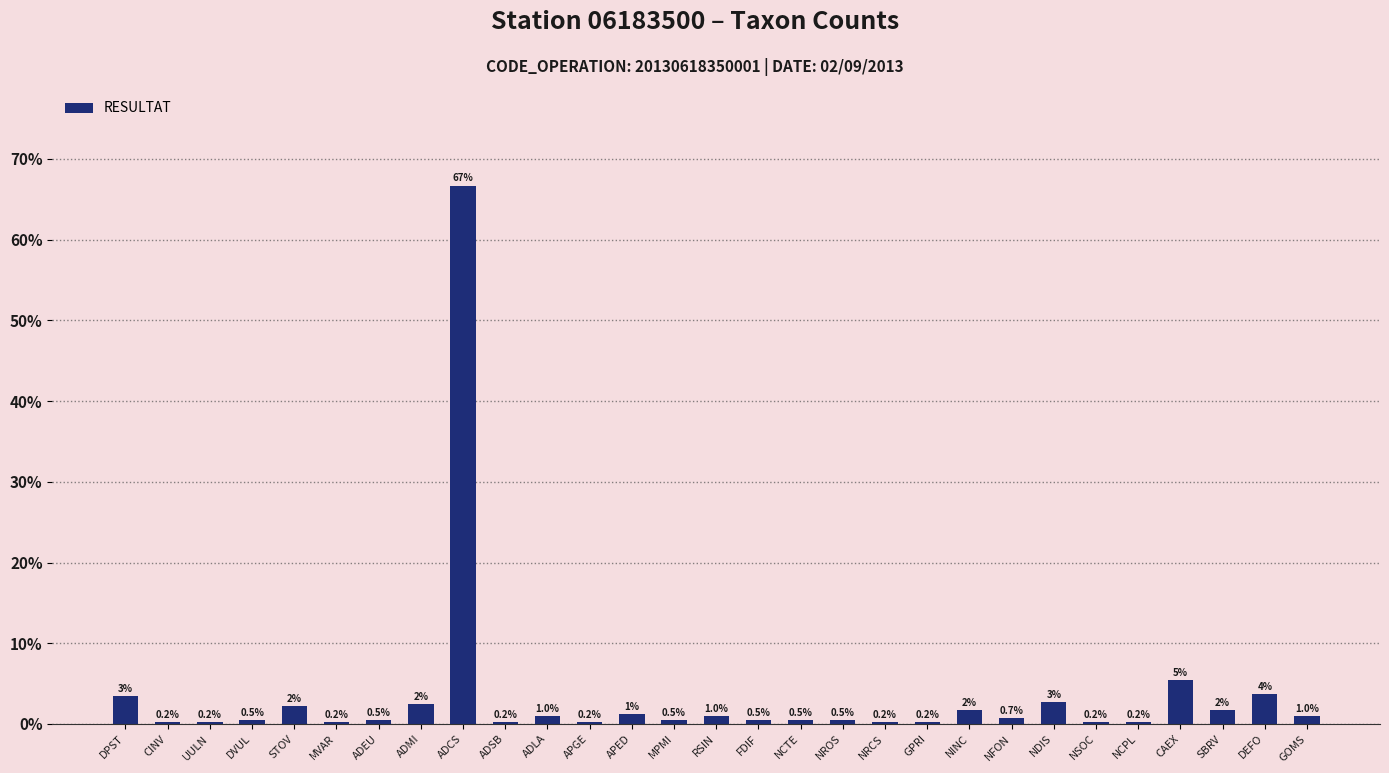

What is the smallest value displayed?

0.2